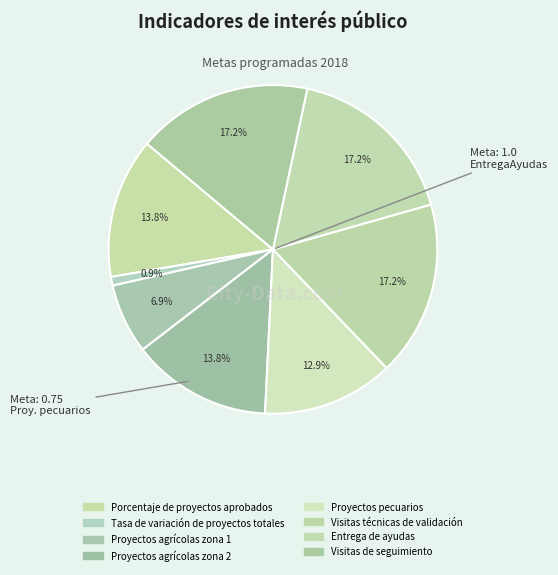

Is it true that Proyectos pecuarios is 13% of the pie?

True